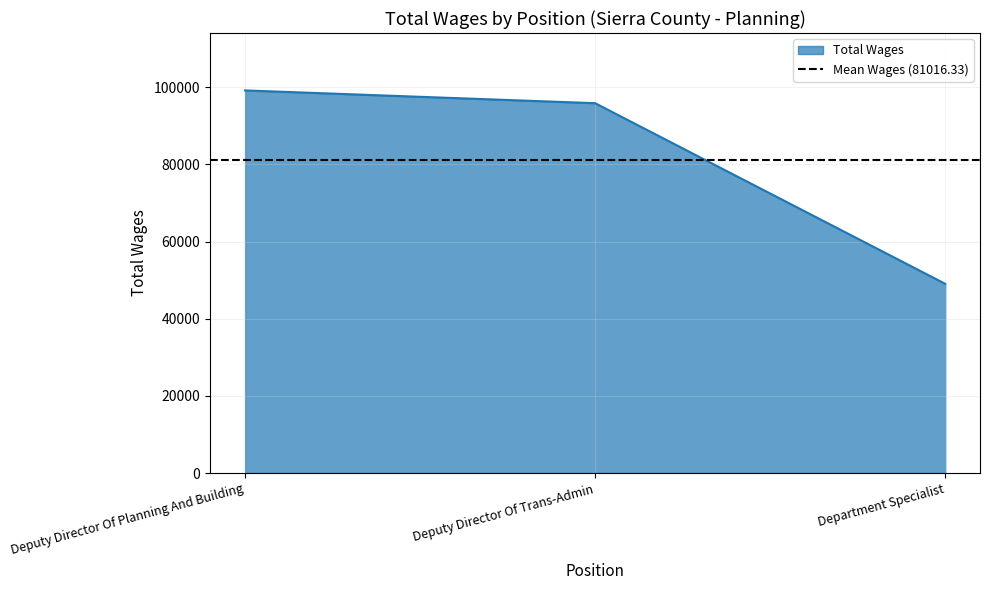

Is it true that the value at Deputy Director Of Planning And Building is 99157?

True